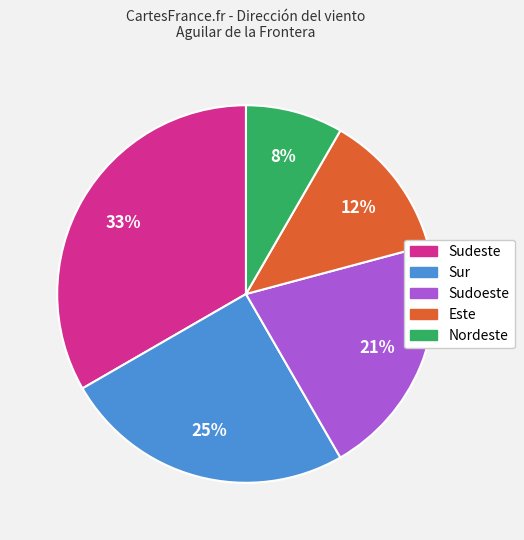

The Nordeste slice represents 8% of the pie. True or false?

True